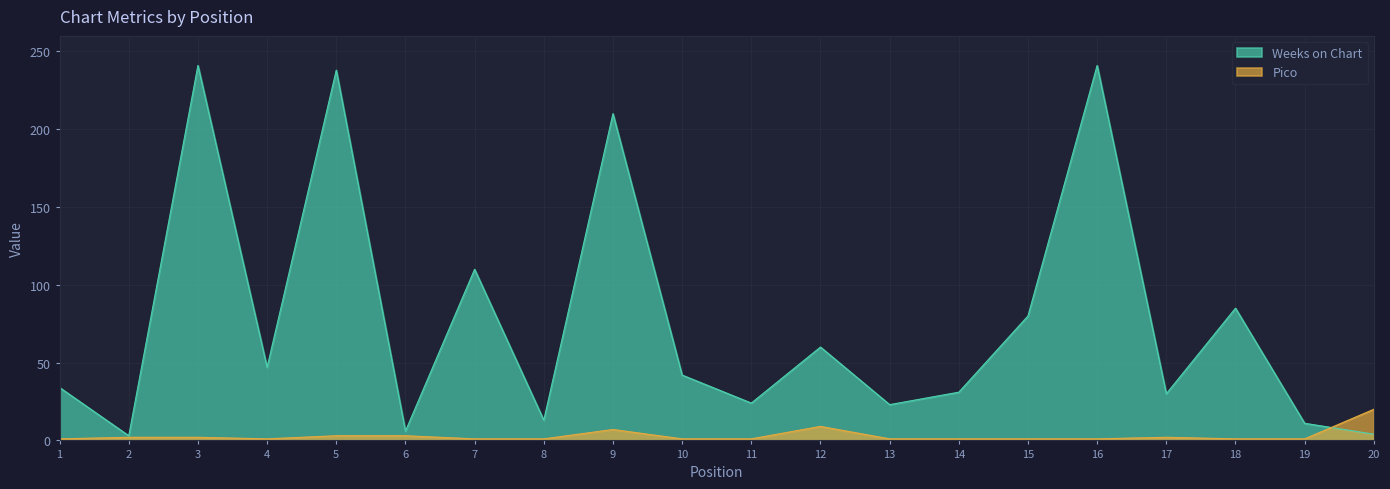

Which label corresponds to the smallest value in the chart?

1